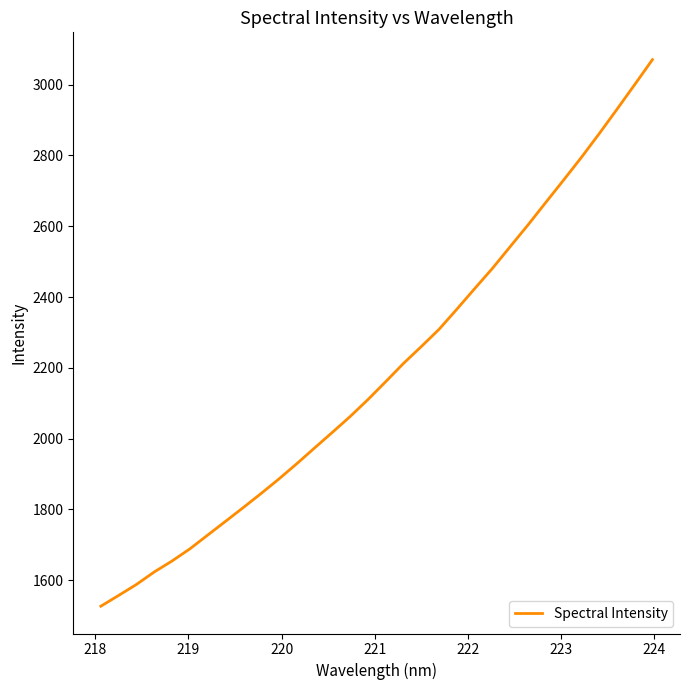

Is this an area chart (filled region under the line)?

No